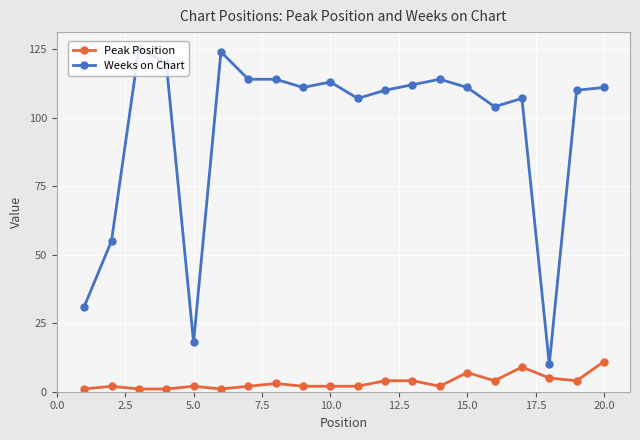

What is the minimum value shown in the chart?

1